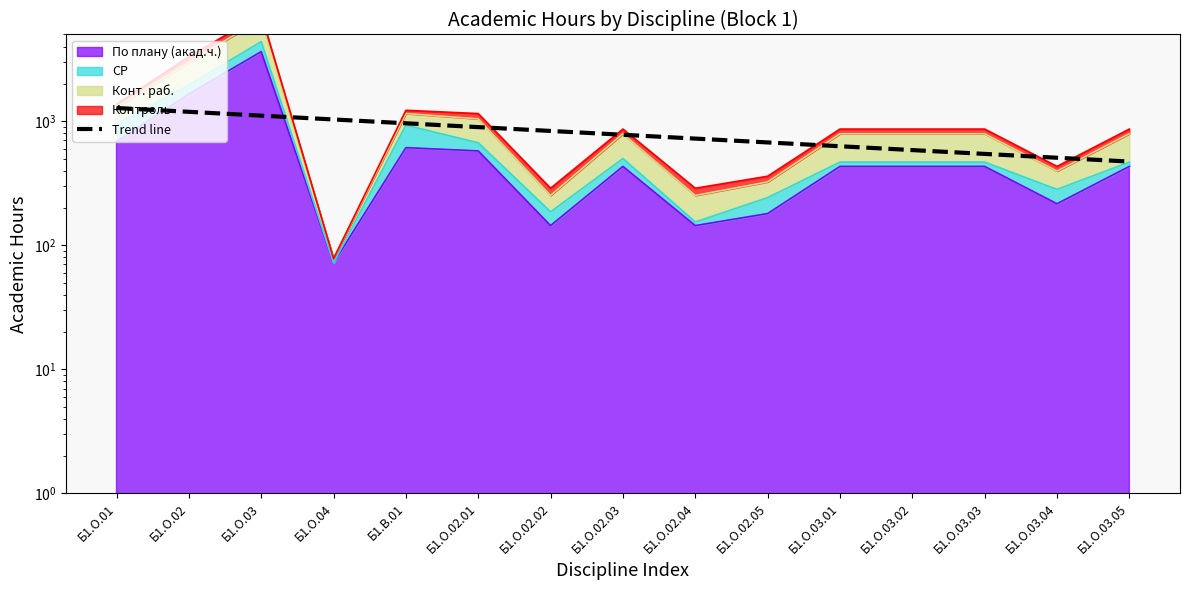

Is it true that the value at Б1.О.03.03 is 867.3?

False